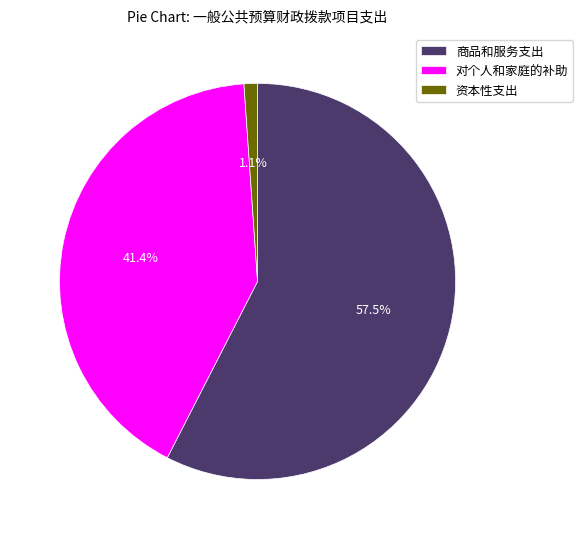

Which slice is the largest?

商品和服务支出